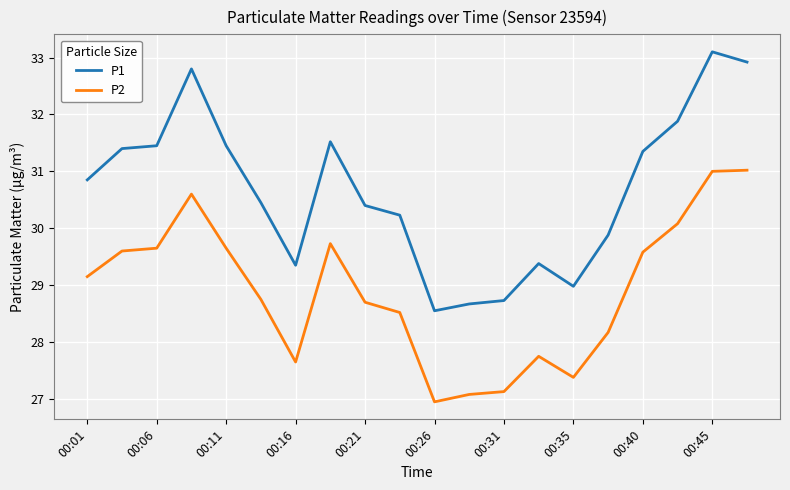

Rank the series by their maximum value, from lowest to highest.

P2, P1